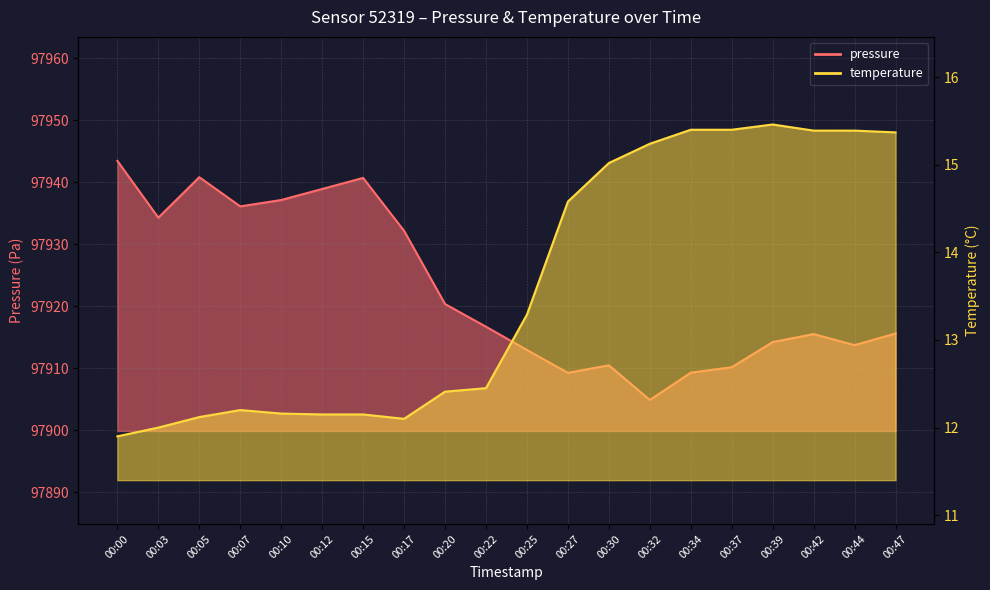

What is the value of the temperature point at the 17th from the left?

15.5